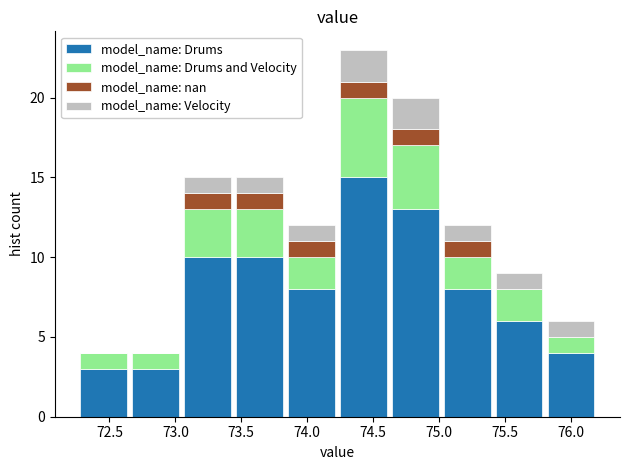

What is the total height of the stacked bar covering 75.00 to 75.40 on the x-axis? Neither the bar edges nor the heights are printed on the chart, so give them approximately, as read against the axes.

12